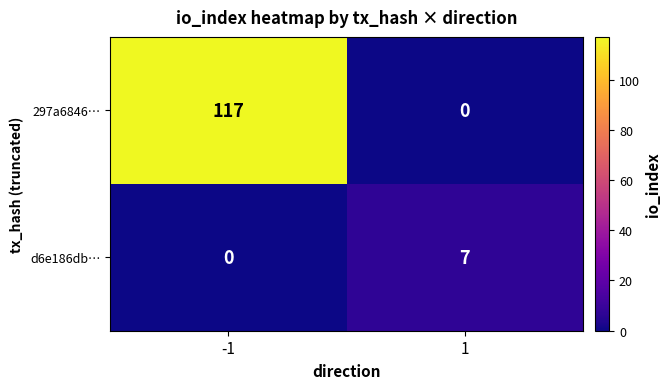

The d6e186db… series shows 0 at -1. True or false?

True